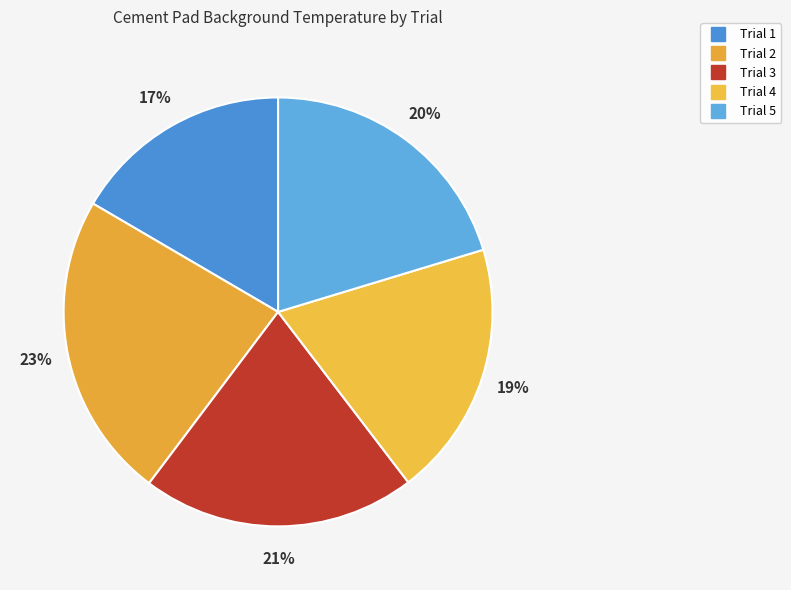

What percentage is the Trial 4 slice, to the nearest percent?

19%